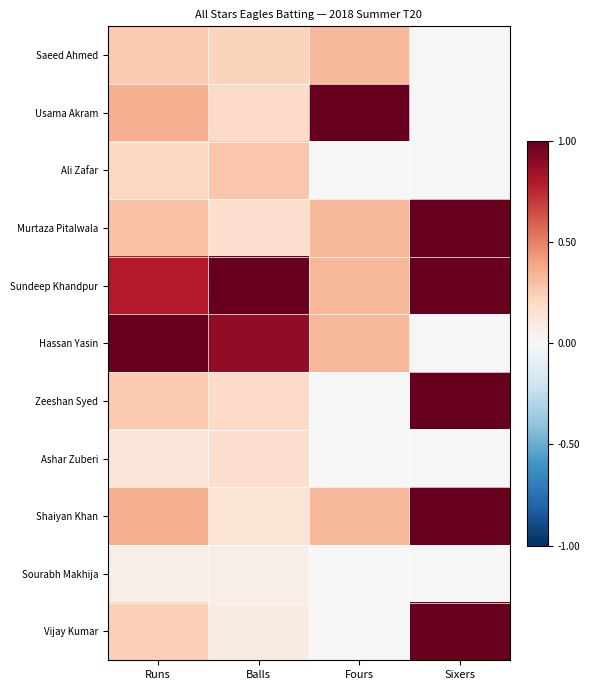

Rank the series by their maximum value, from lowest to highest.

Sourabh Makhija, Ashar Zuberi, Ali Zafar, Saeed Ahmed, Usama Akram, Murtaza Pitalwala, Sundeep Khandpur, Hassan Yasin, Zeeshan Syed, Shaiyan Khan, Vijay Kumar